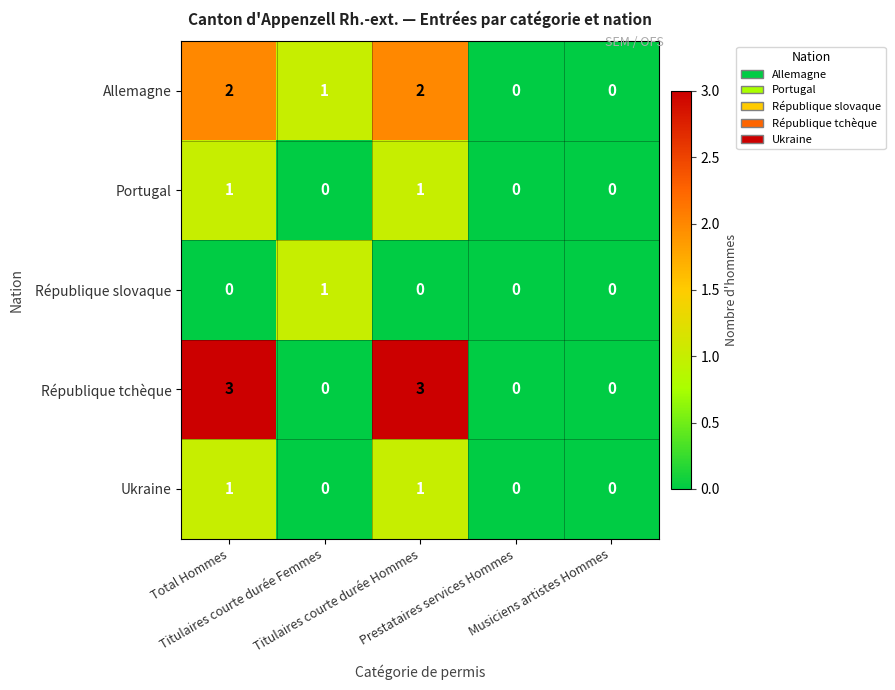

What is the sum of all République tchèque values?

6